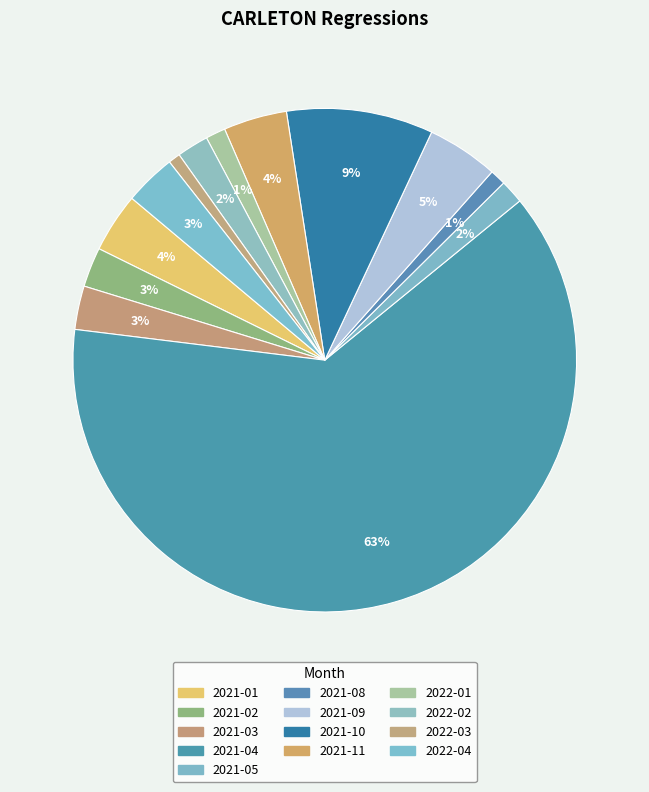

Is it true that 2021-08 is 10% of the pie?

False